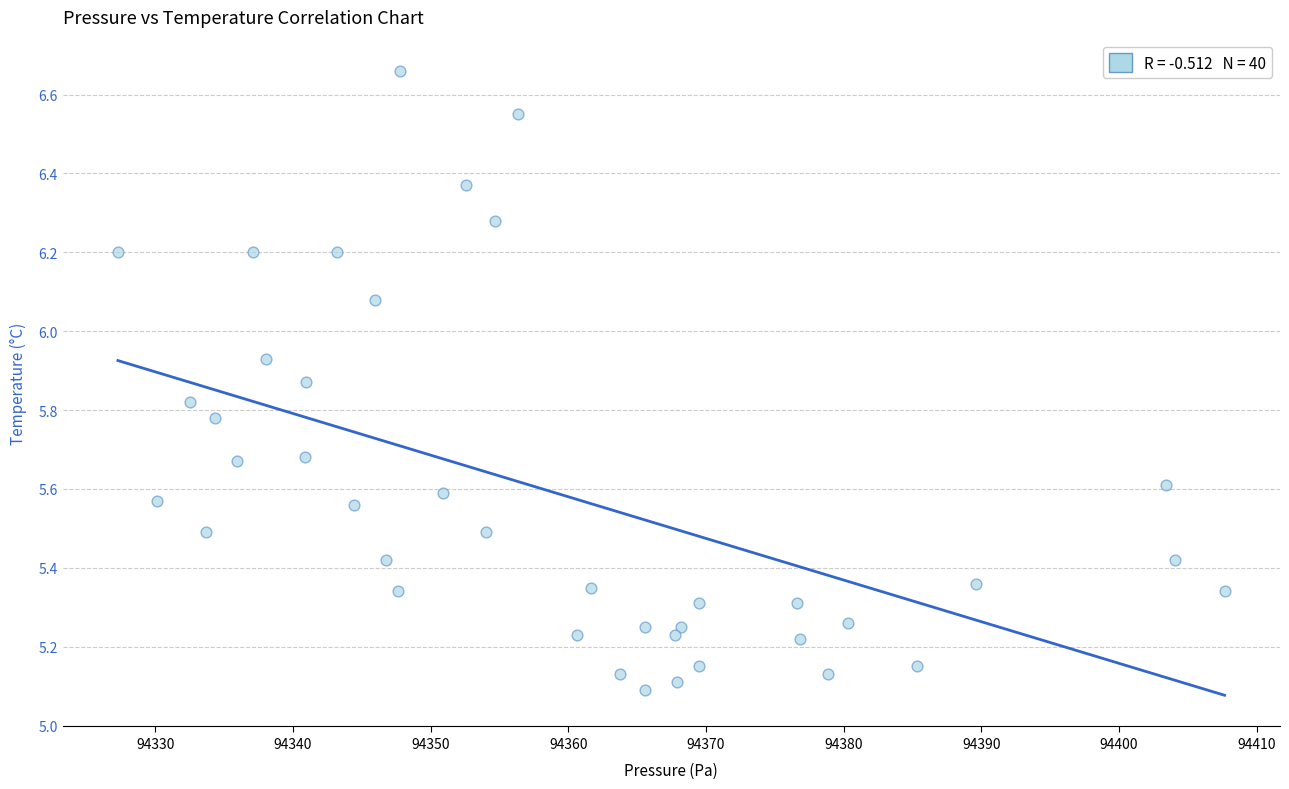

What is the range of X values (max minus min)?

80.4